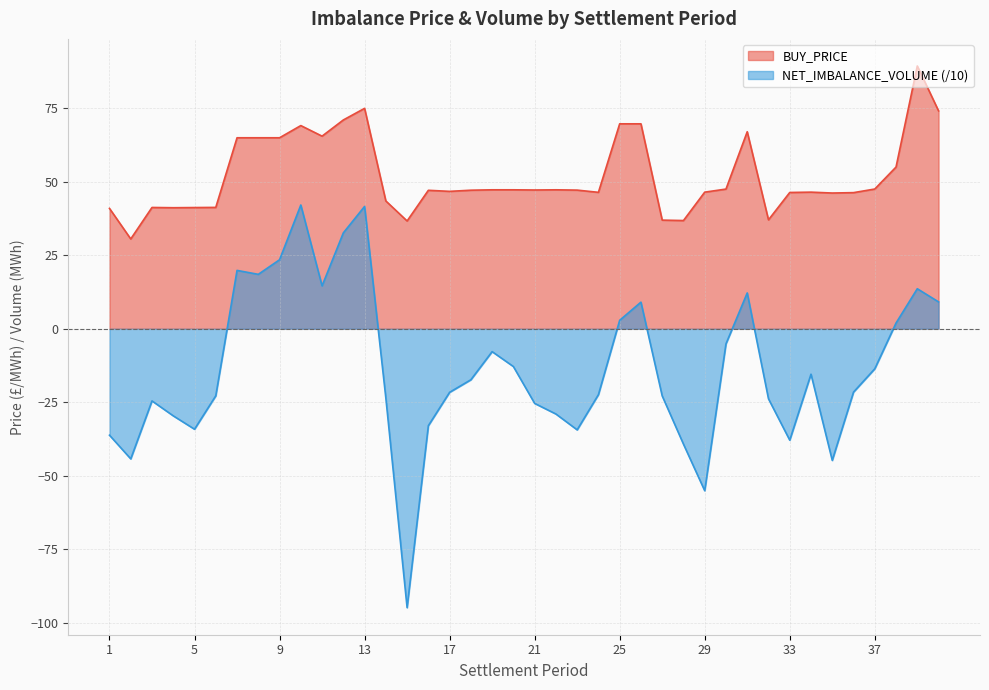

Does the chart have visible grid lines?

Yes